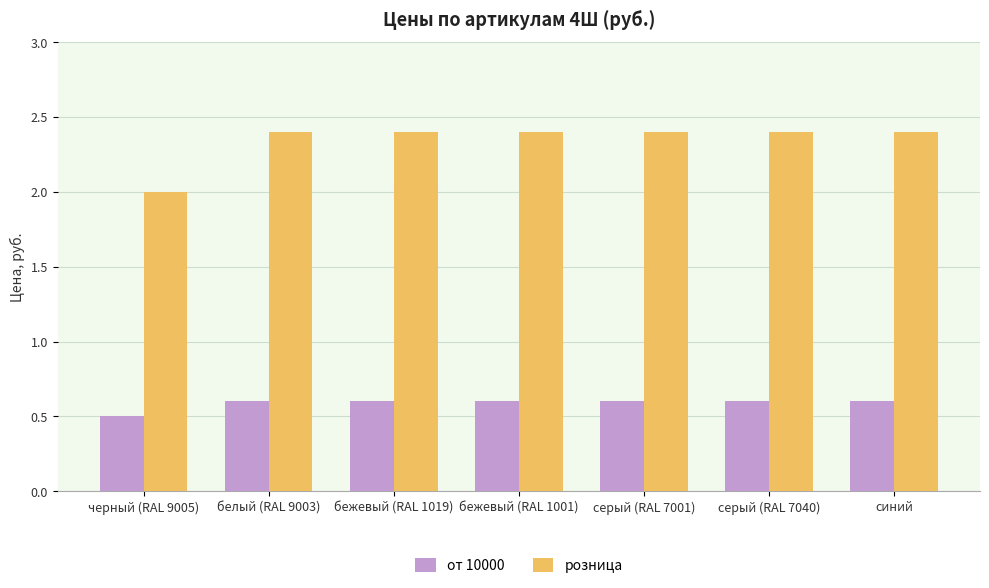

Reading left to right, what are all the values shown in this chart?

от 10000: 0.5	0.6	0.6	0.6	0.6	0.6	0.6
розница: 2.0	2.4	2.4	2.4	2.4	2.4	2.4